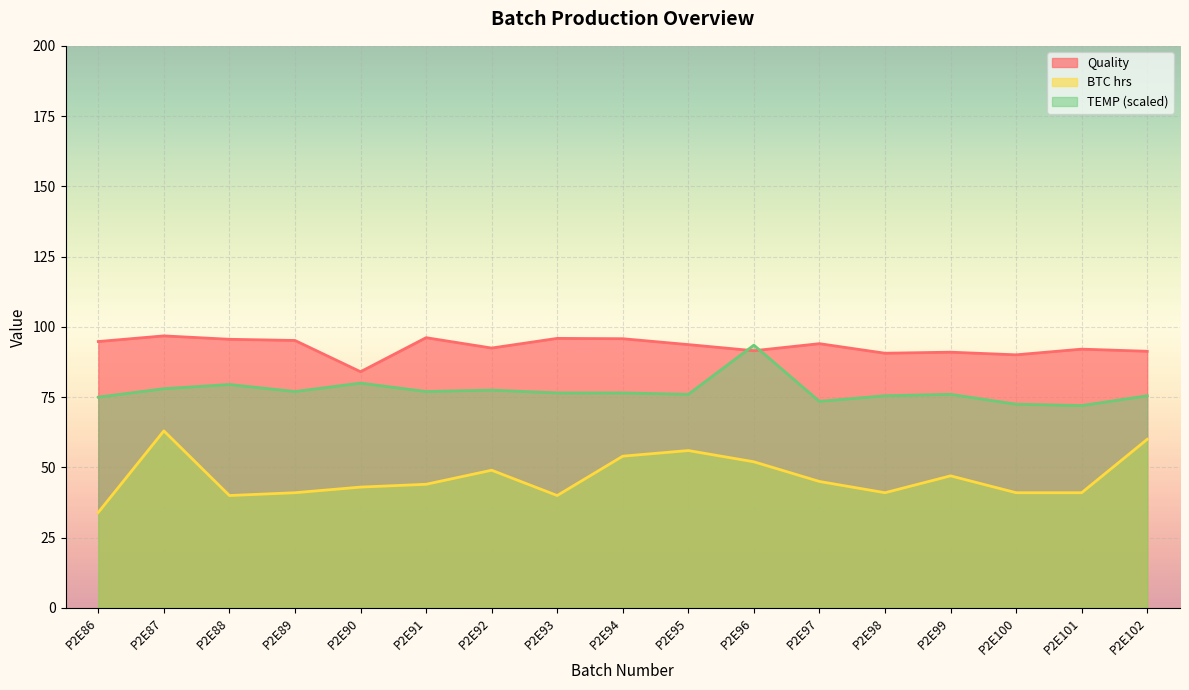

At which label does TEMP reach its minimum?

P2E101